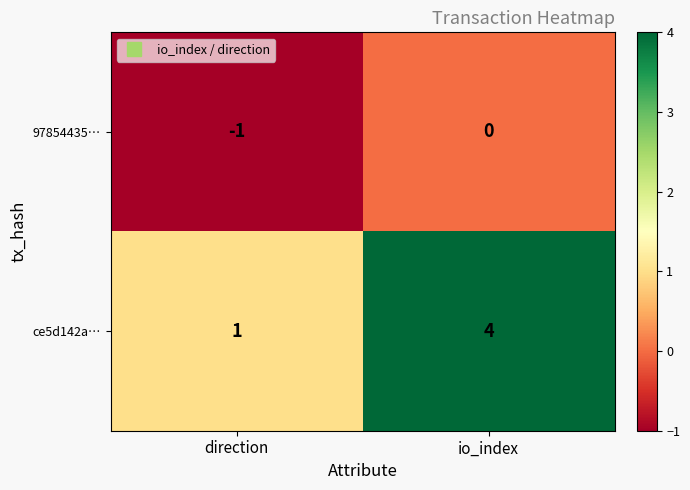

Reading left to right, list all the values displayed in this chart.

97854435…: direction=-1	io_index=0
ce5d142a…: direction=1	io_index=4